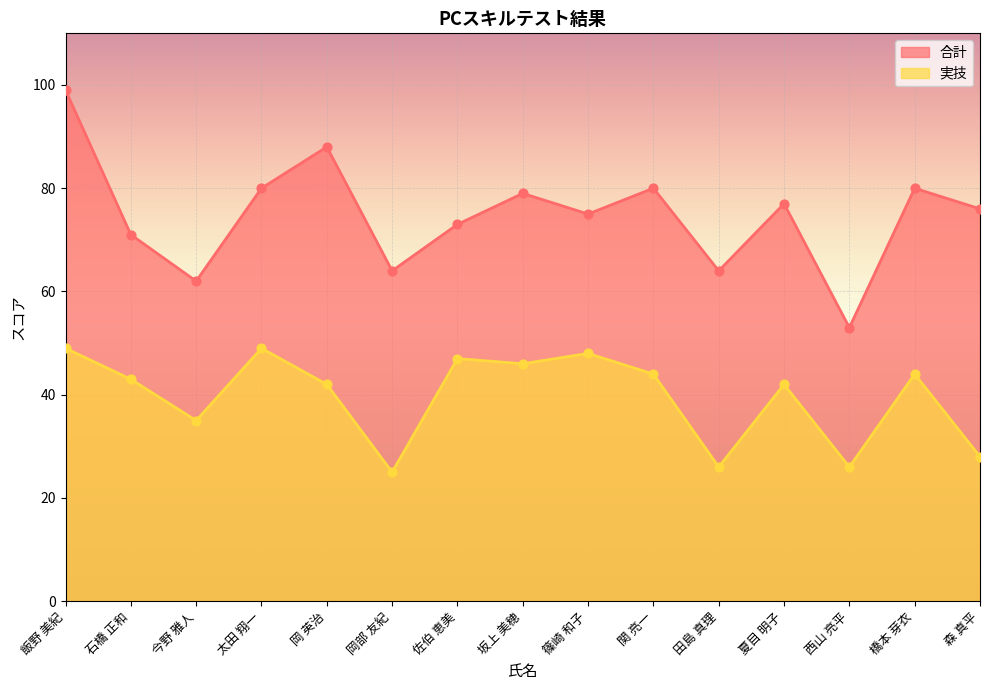

Which series has the largest total across all categories?

合計